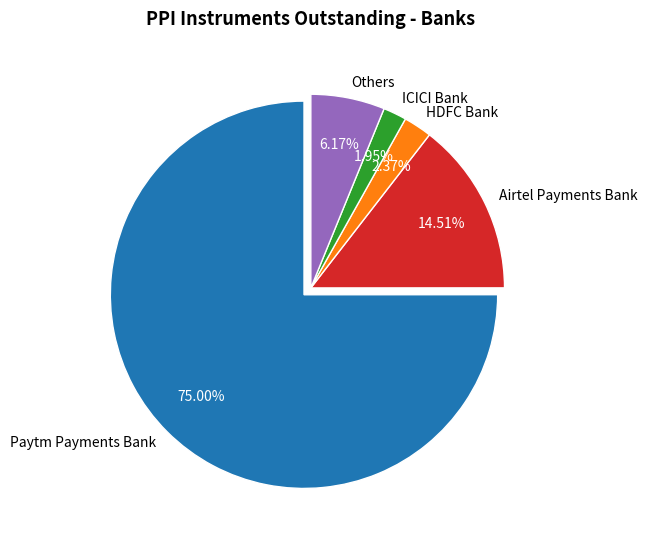

The ICICI Bank slice represents 2% of the pie. True or false?

True